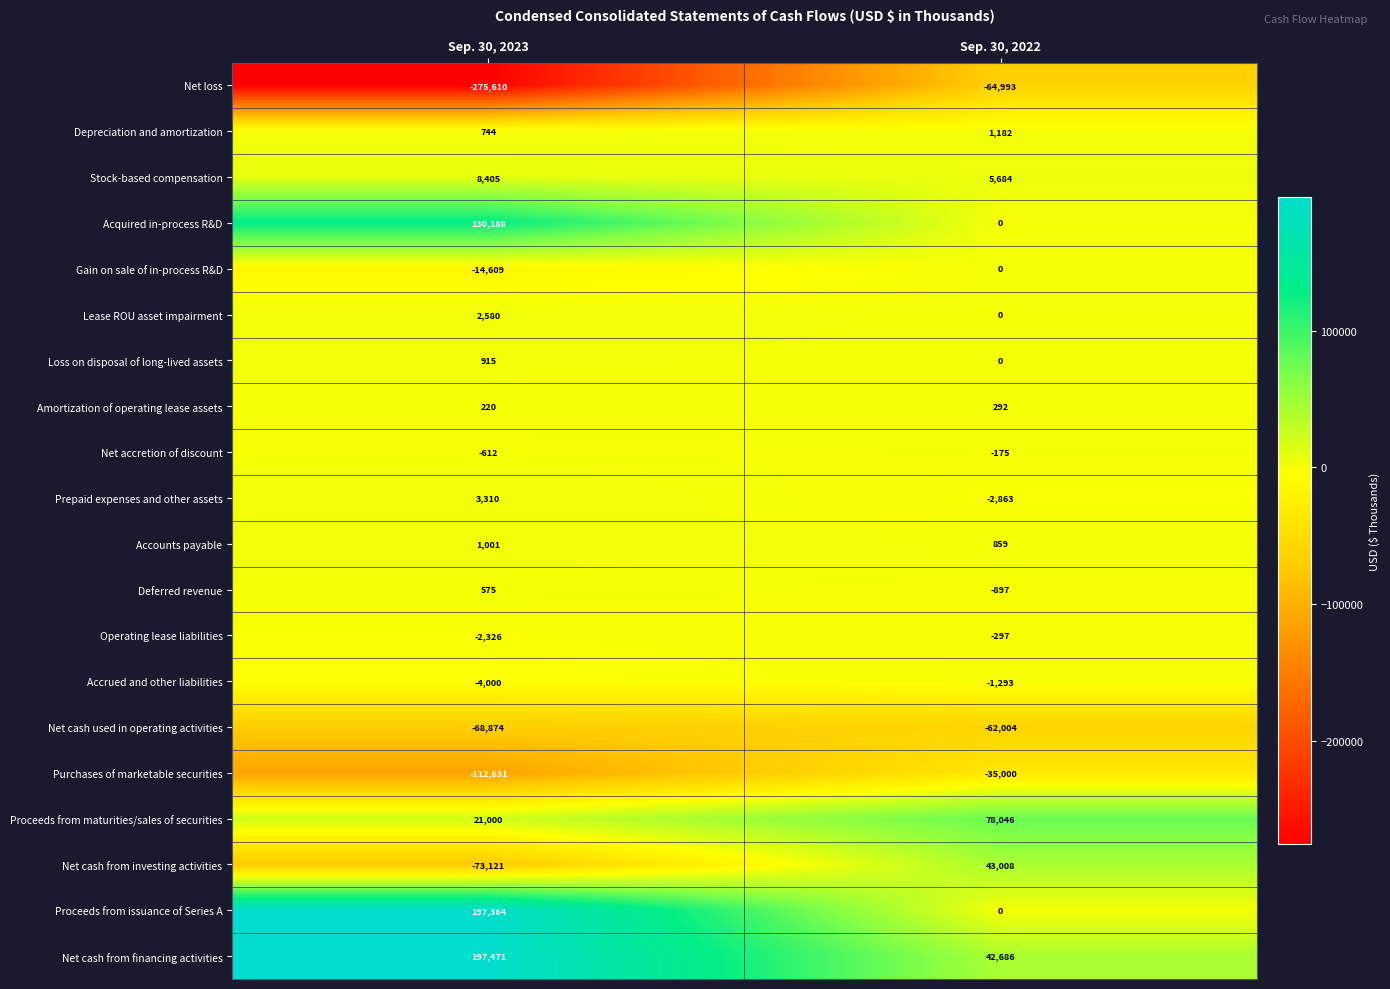

The Deferred revenue series shows -897 at Sep. 30, 2022. True or false?

True